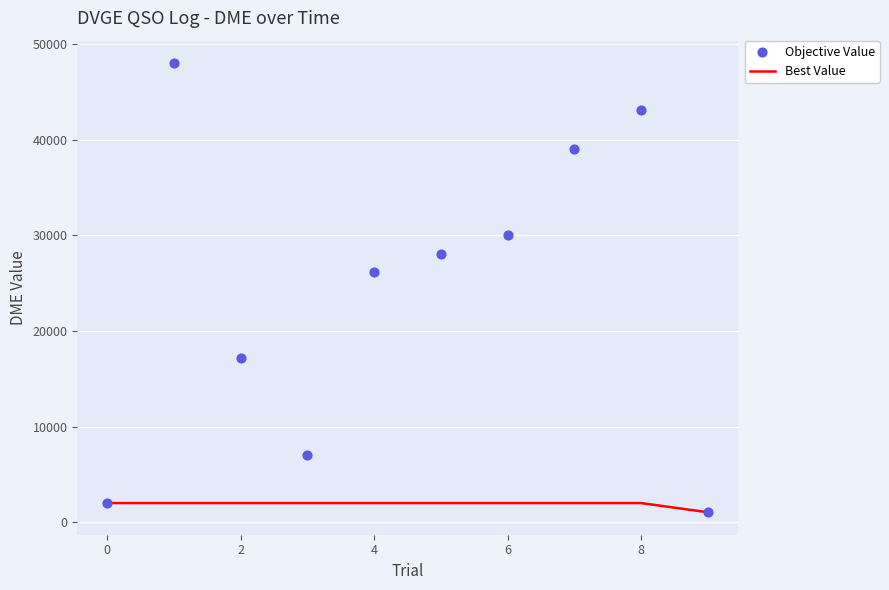

Which series contains the lowest Y value?

Best Value